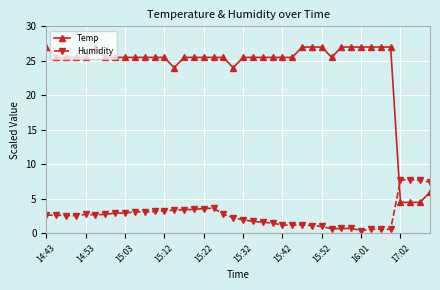

List the series in order of their overall mean, highest first.

Temp, Humidity